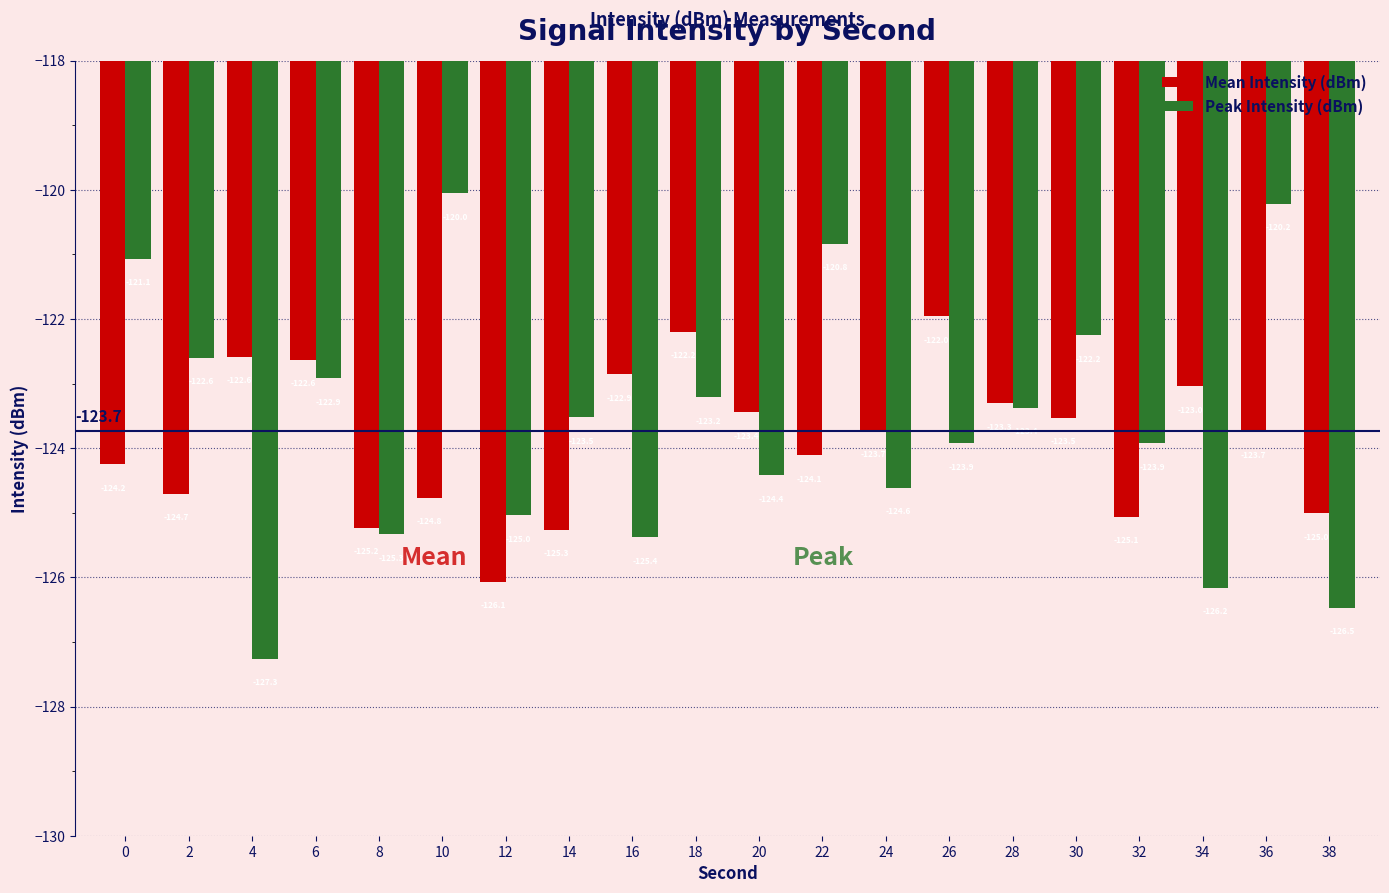

Which series has the largest total across all categories?

Peak Intensity (dBm)